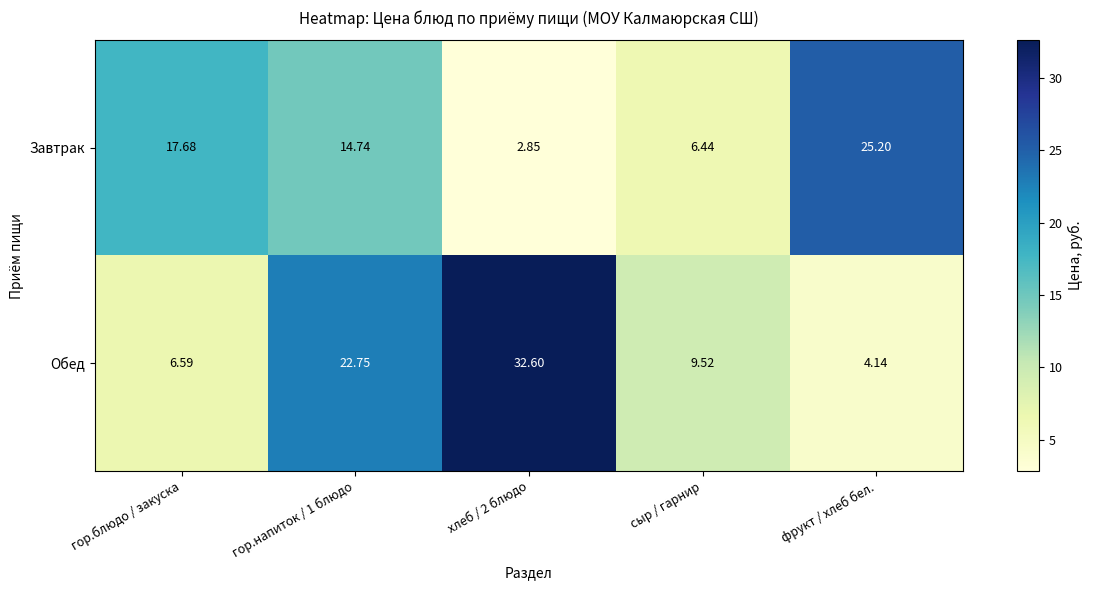

Which series has the largest total across all categories?

Обед